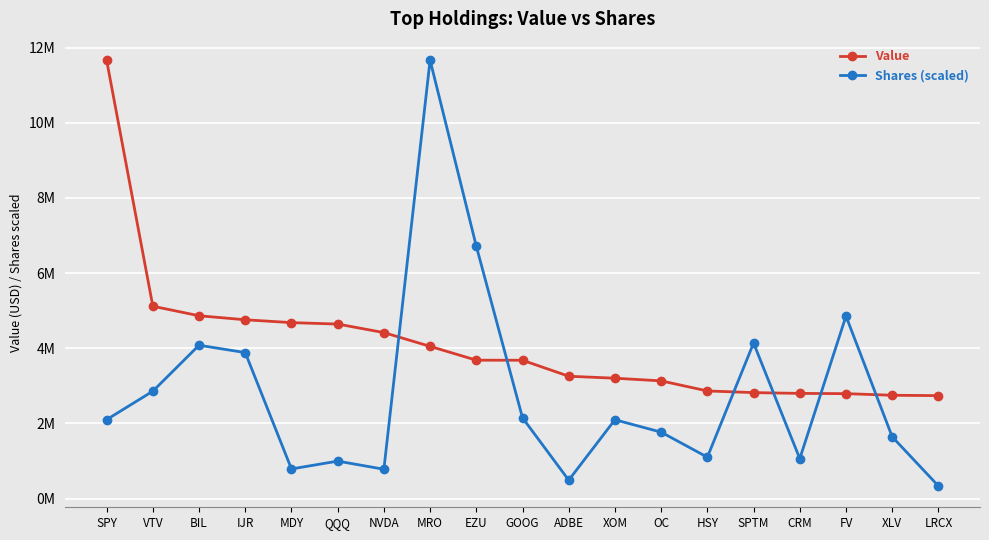

Between which two adjacent categories do Shares (scaled) and Value first intersect?

NVDA and MRO